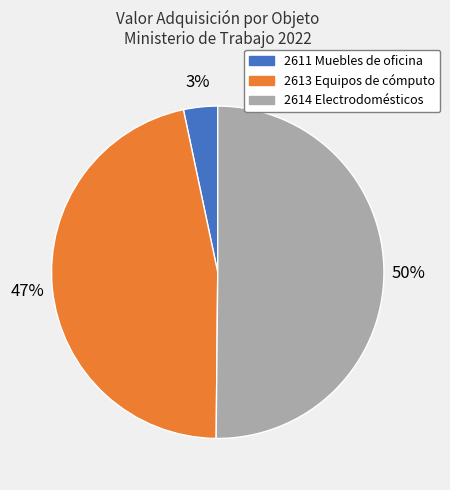

To the nearest percent, what is the difference between the largest and smallest slice percentages?

47%